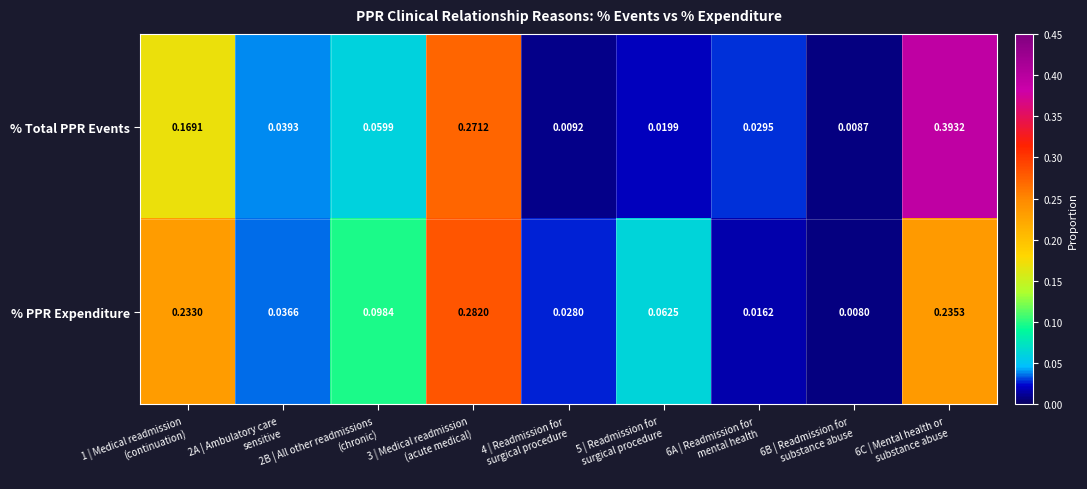

At which category is the sum across all series the highest?

6C | Mental health or
substance abuse